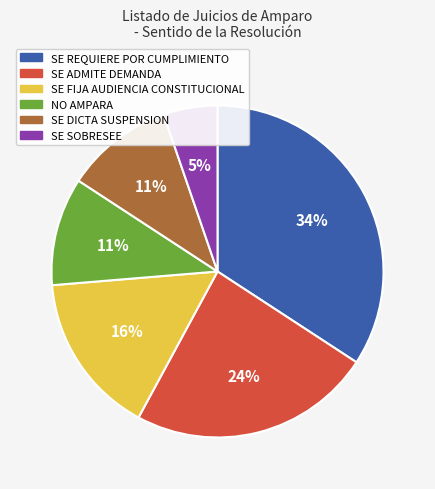

To the nearest percent, what is the difference between the largest and smallest slice percentages?

29%